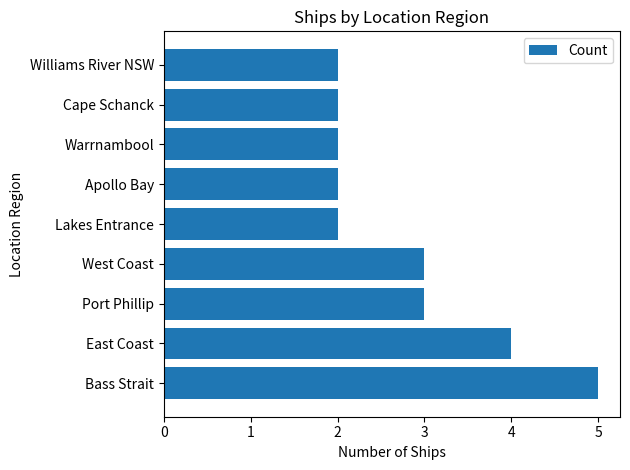

Which has a higher value, Bass Strait or Port Phillip?

Bass Strait